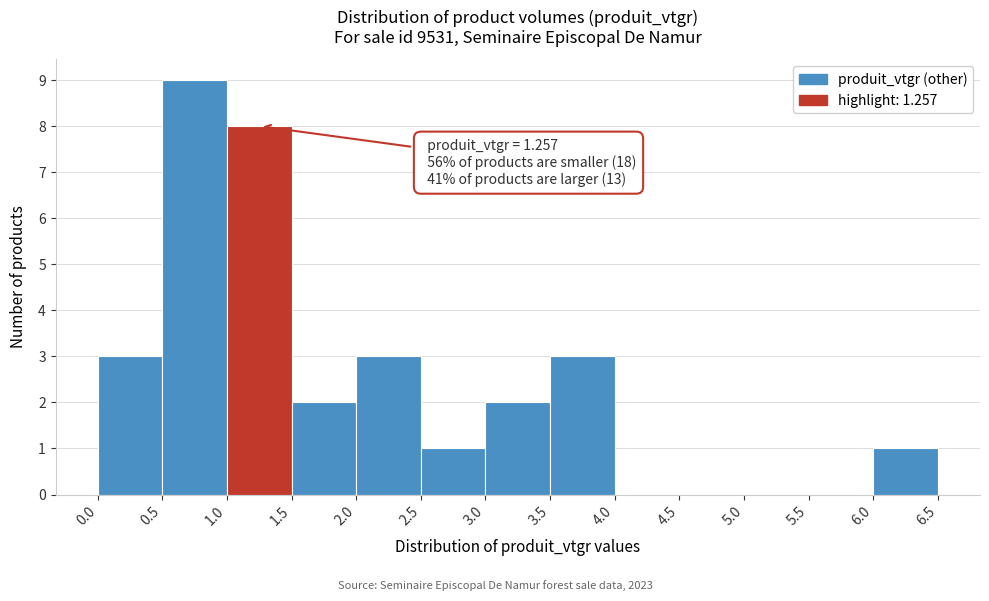

Which range on the x-axis has the tallest bar?

0.5 to 1.0